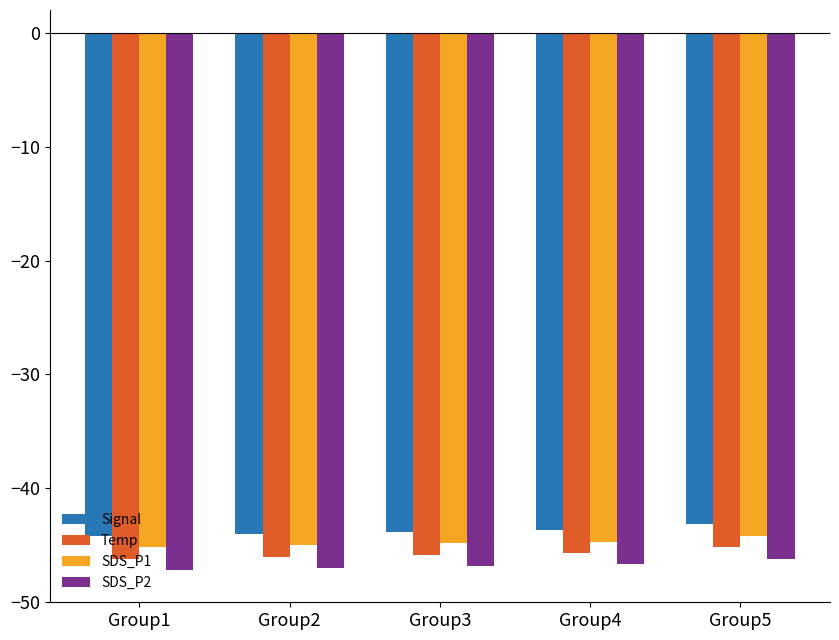

What is the difference between the maximum and minimum values in the Temp series?

1.0